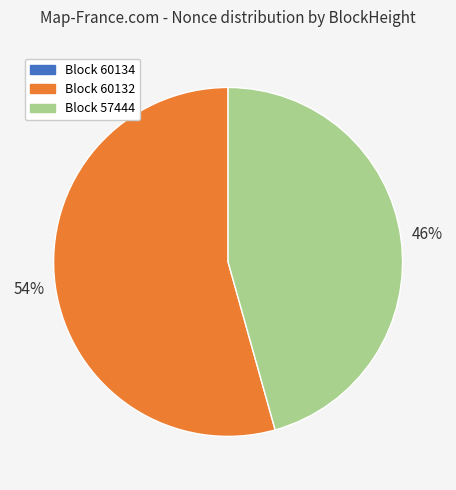

Does Block 57444 represent more than half of the total?

No